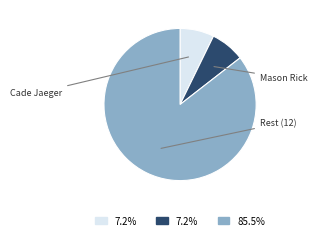

Does any single category account for the majority?

Yes